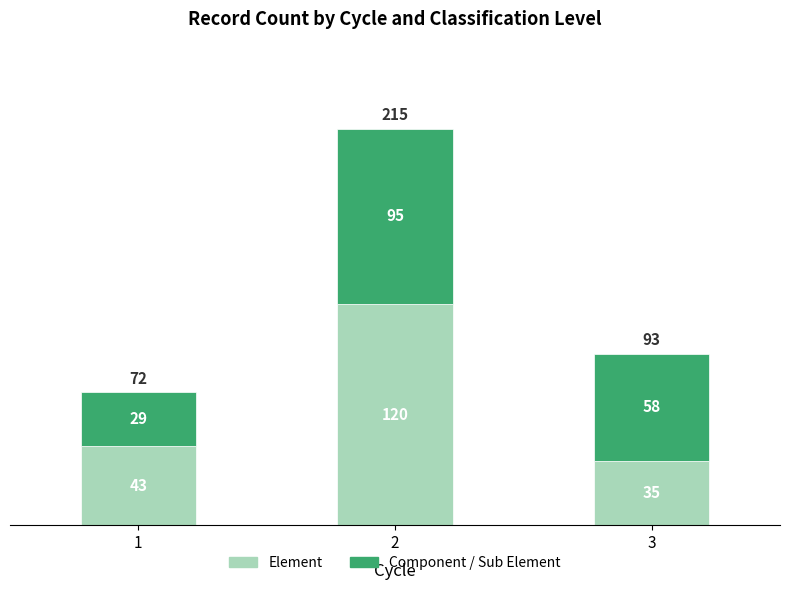

True or false: Element has a value of 43 at 1.

True